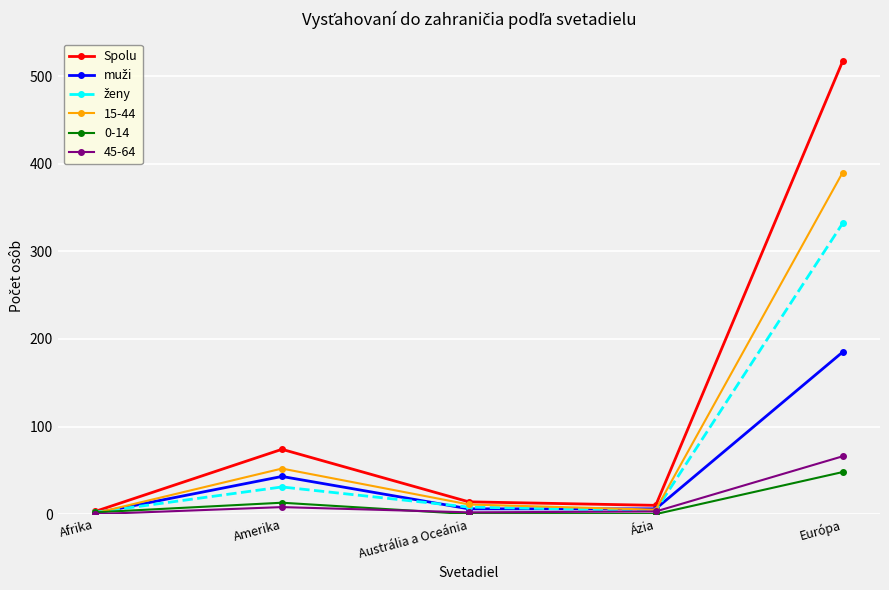

Which series has the largest total across all categories?

Spolu